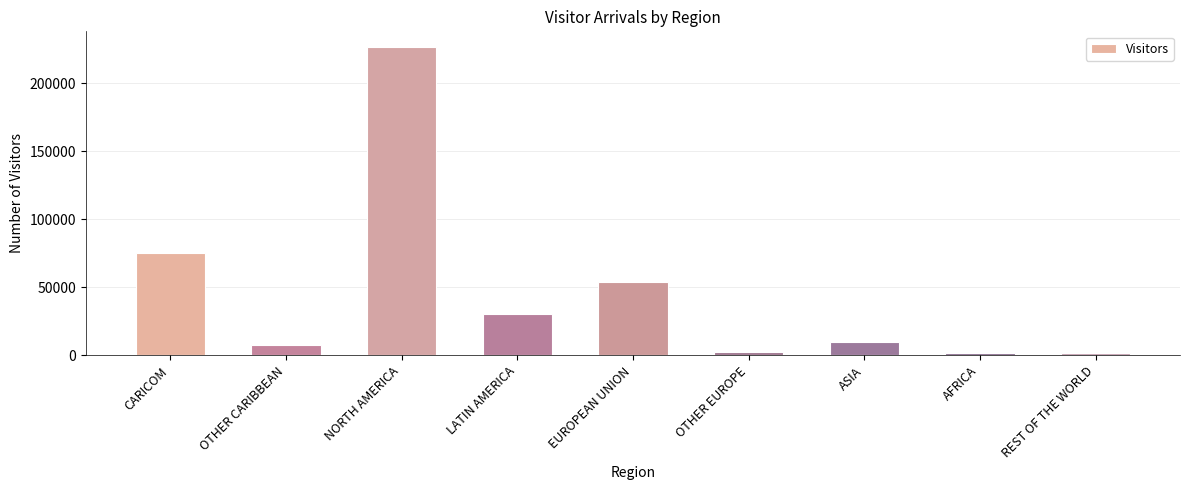

Which category has the highest value across all series?

NORTH AMERICA